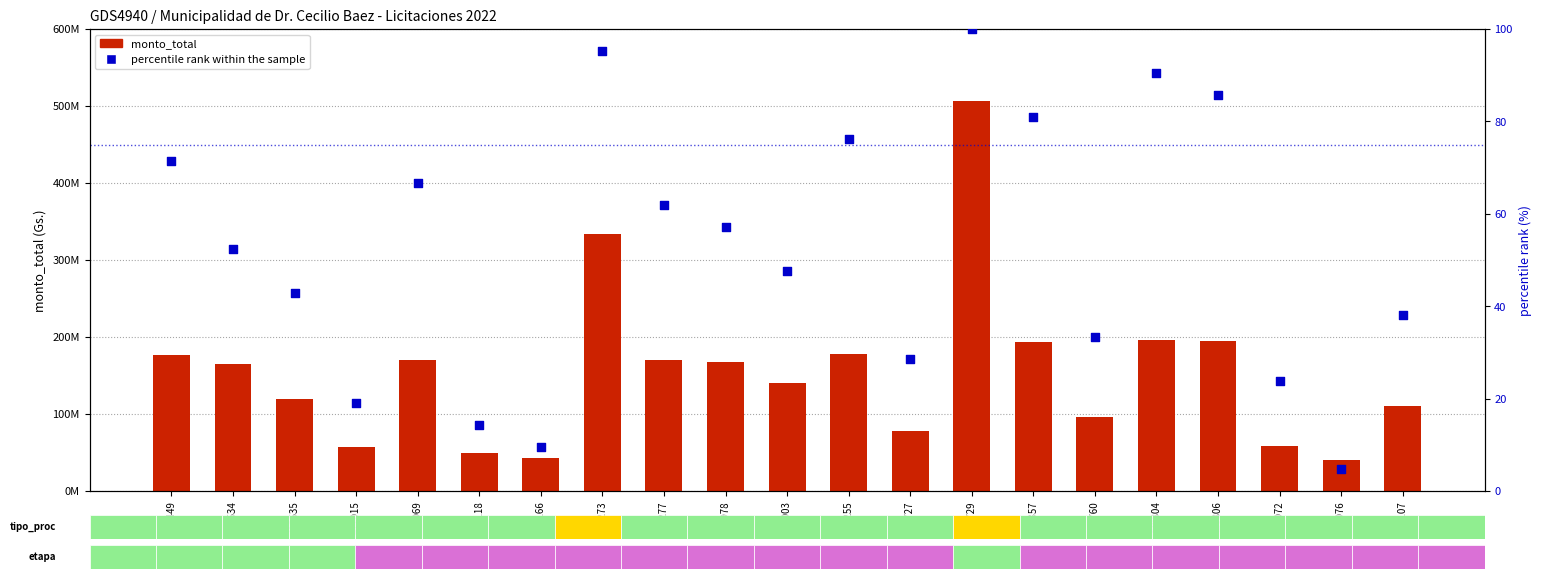

At which category is the sum across all series the highest?

419729